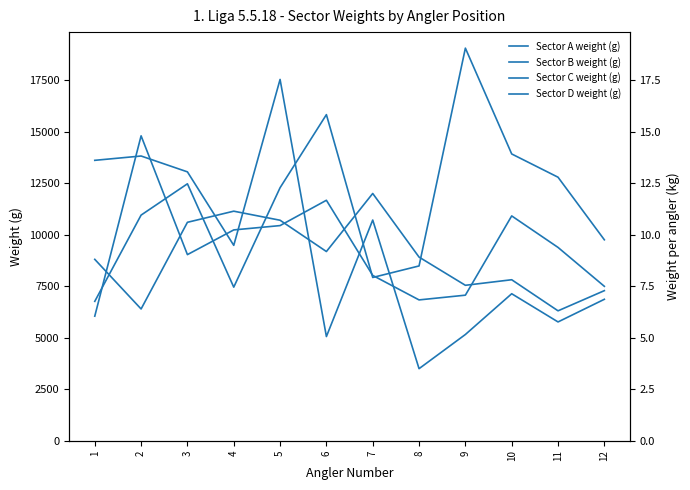

What is the approximate value of Sector B weight (g) at 12?

9760